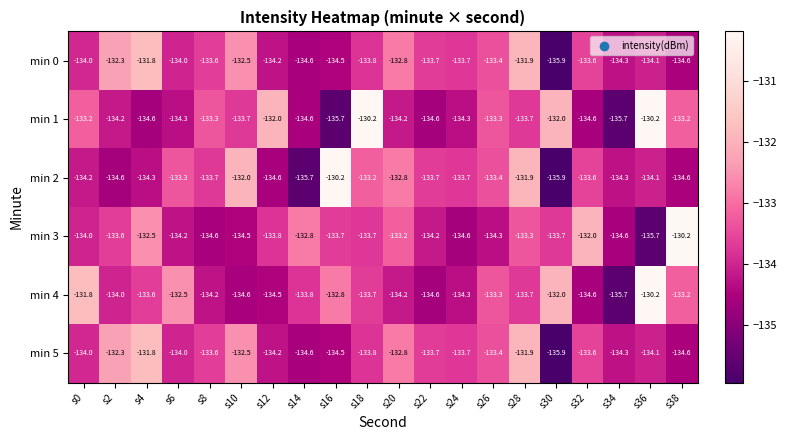

Which series has the largest range (max minus min)?

min 2